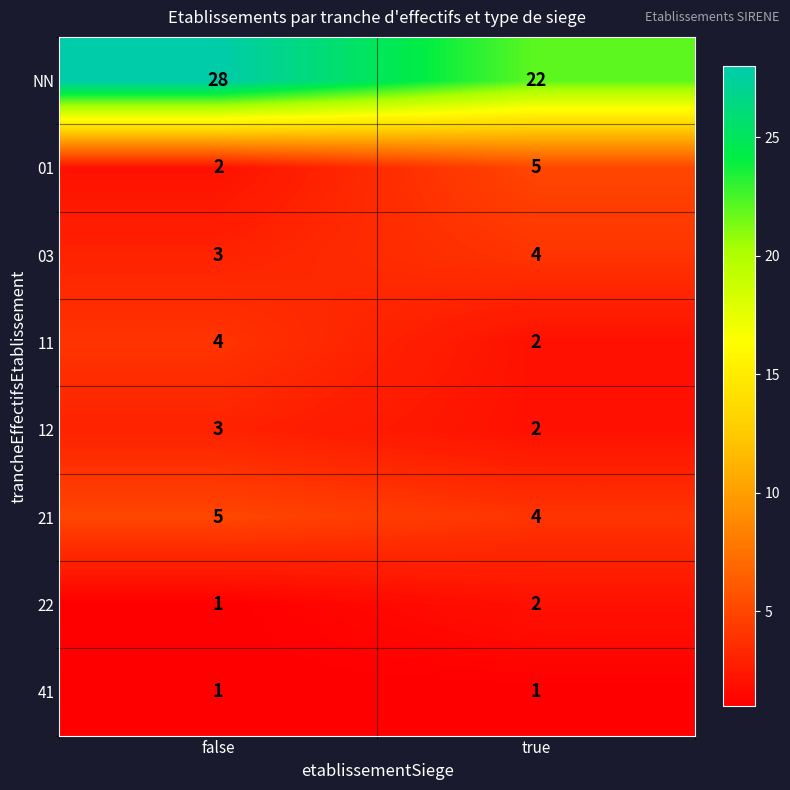

Which category has the lowest value in the 11 series?

true